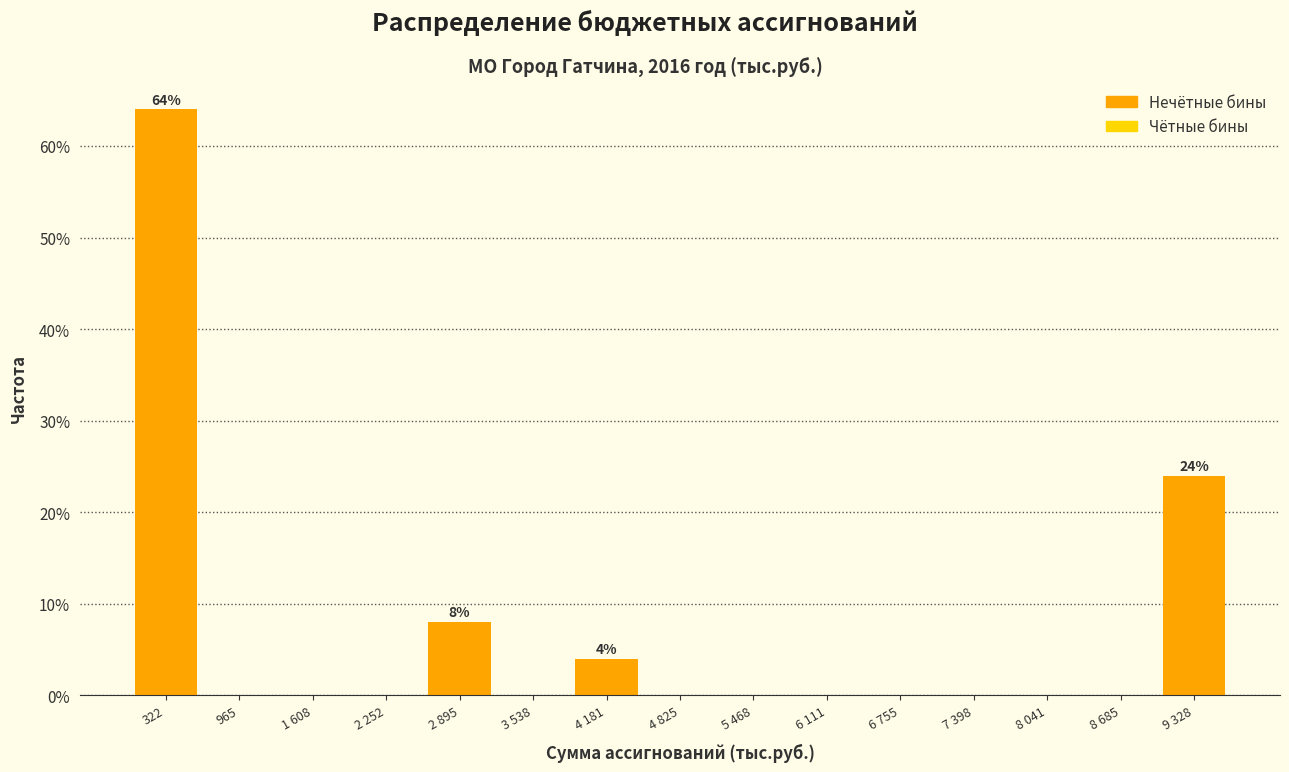

Reading right to left, list all the values displayed in this chart.

9 328=24	8 685=0	8 041=0	7 398=0	6 755=0	6 111=0	5 468=0	4 825=0	4 181=4	3 538=0	2 895=8	2 252=0	1 608=0	965=0	322=64